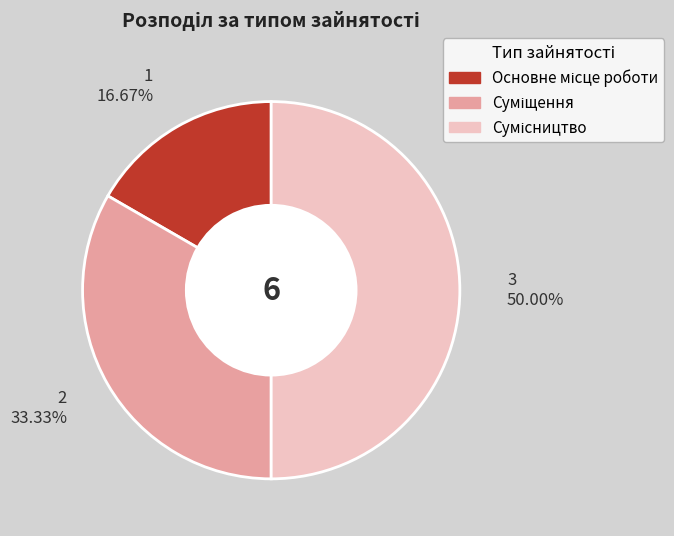

Combined, do 2 33.33% and 3 50.00% account for over 50%?

Yes